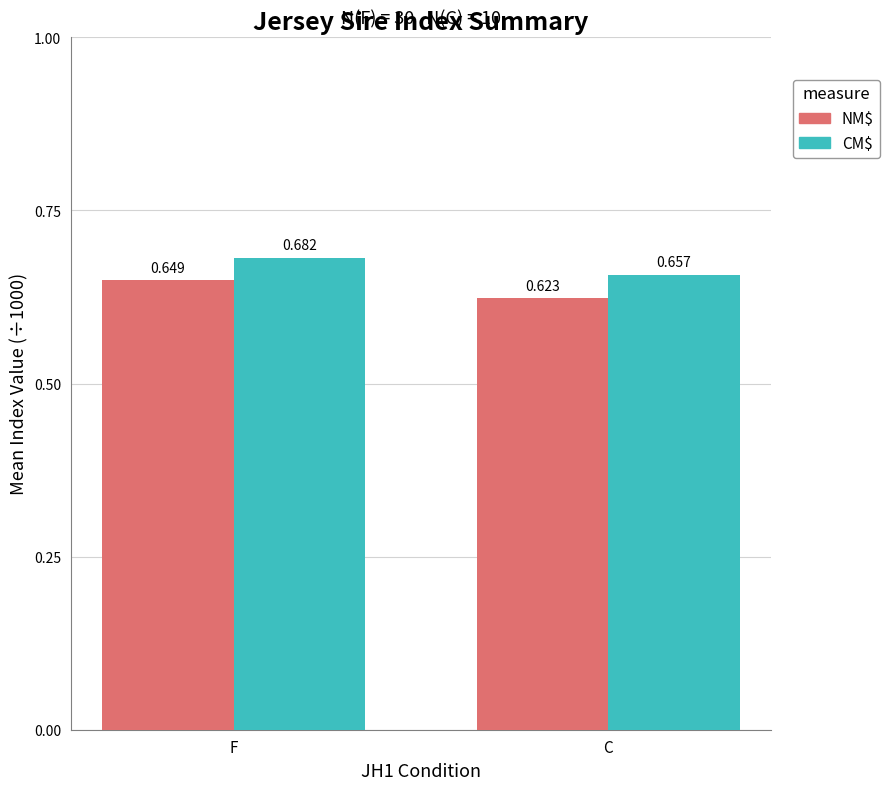

Which series has the widest spread of values?

NM$